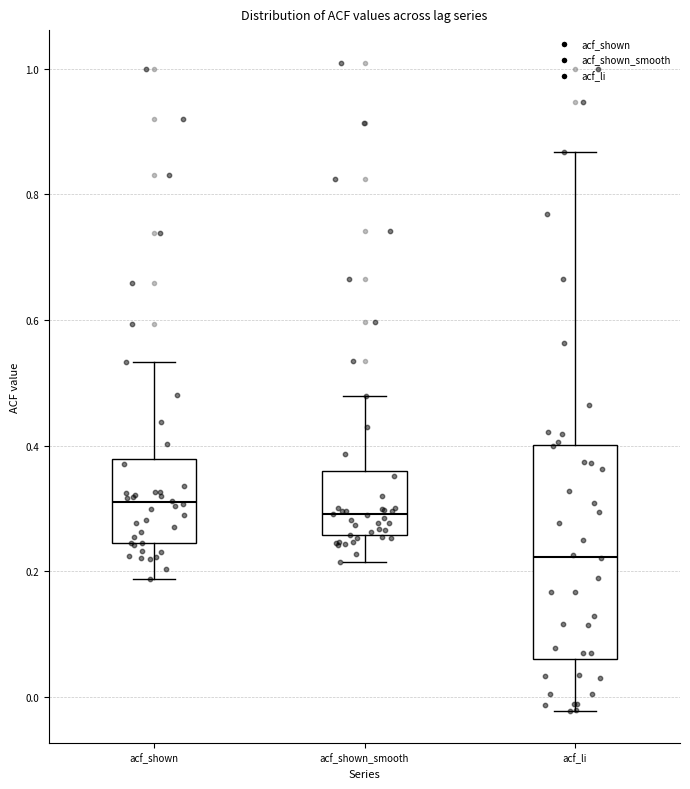

Comparing the boxes themselves (not the whiskers), which one is the tallest?

acf_li